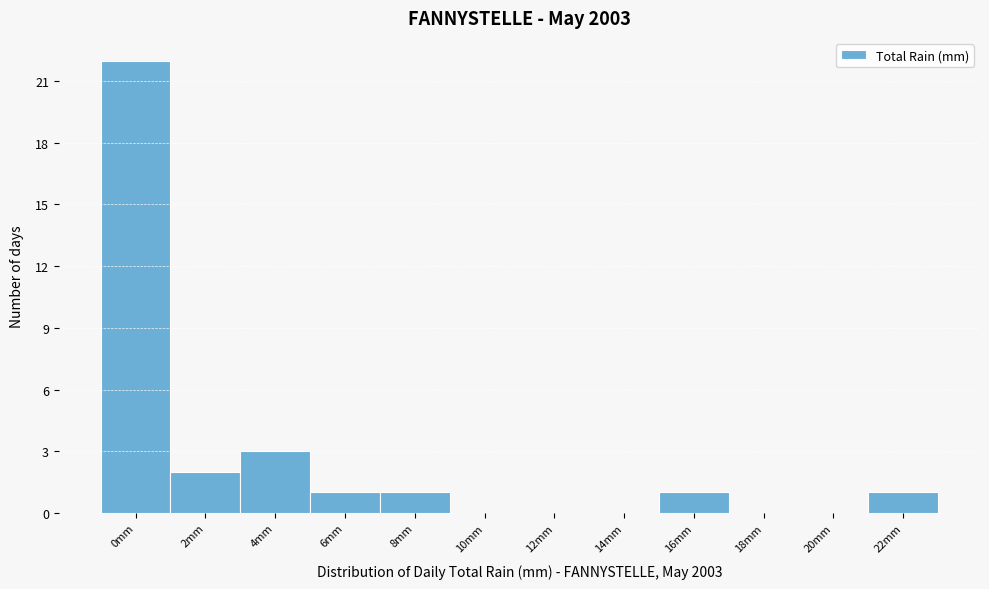

Reading left to right, transcribe all the data shown in this chart.

0mm=22	2mm=2	4mm=3	6mm=1	8mm=1	10mm=0	12mm=0	14mm=0	16mm=1	18mm=0	20mm=0	22mm=1